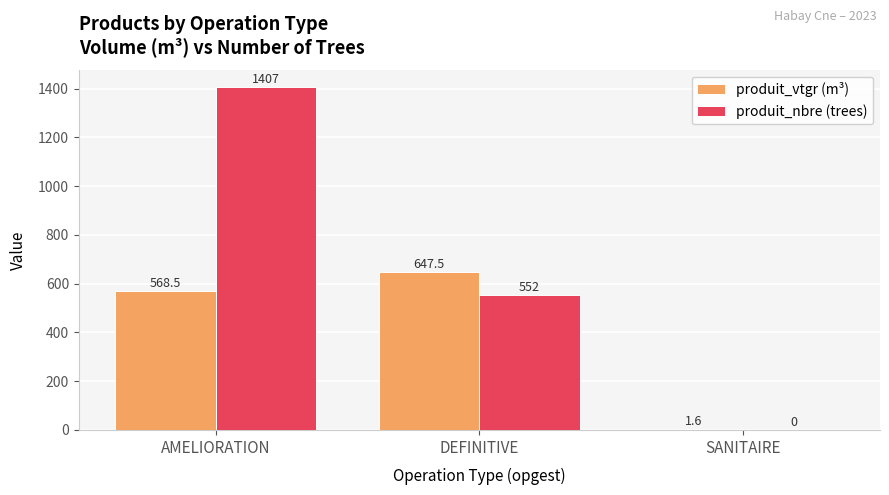

Is the value of produit_vtgr (m³) at DEFINITIVE greater than the value of produit_nbre (trees) at DEFINITIVE?

Yes